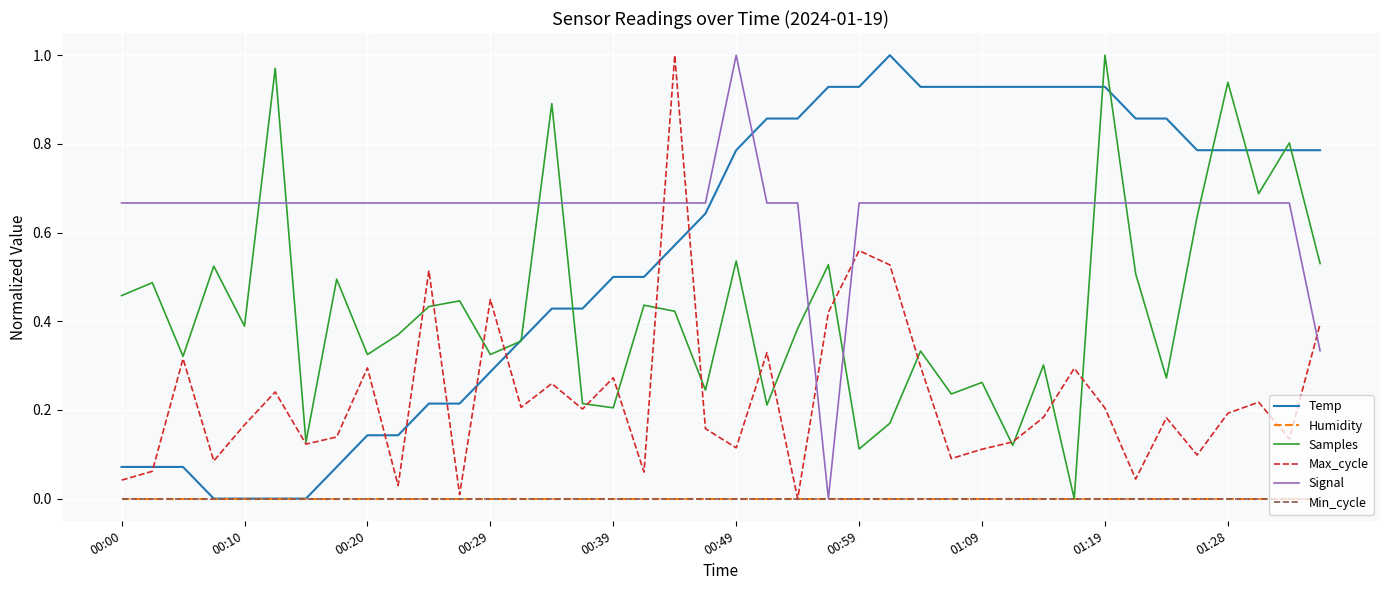

Does the chart display data point markers on the line(s)?

No